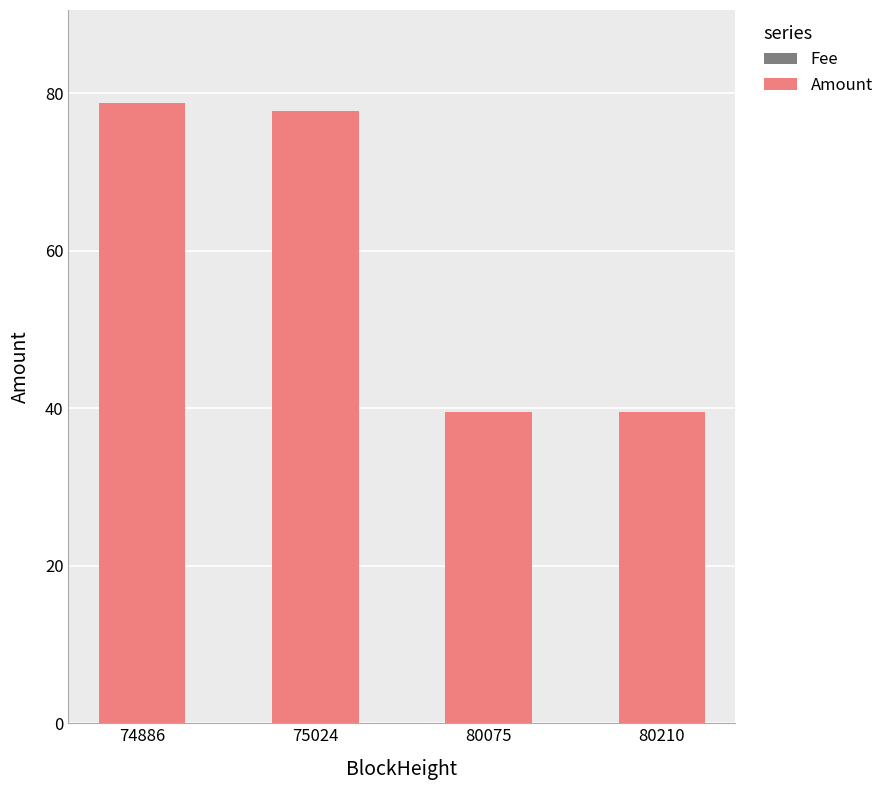

Which series has the widest spread of values?

Amount